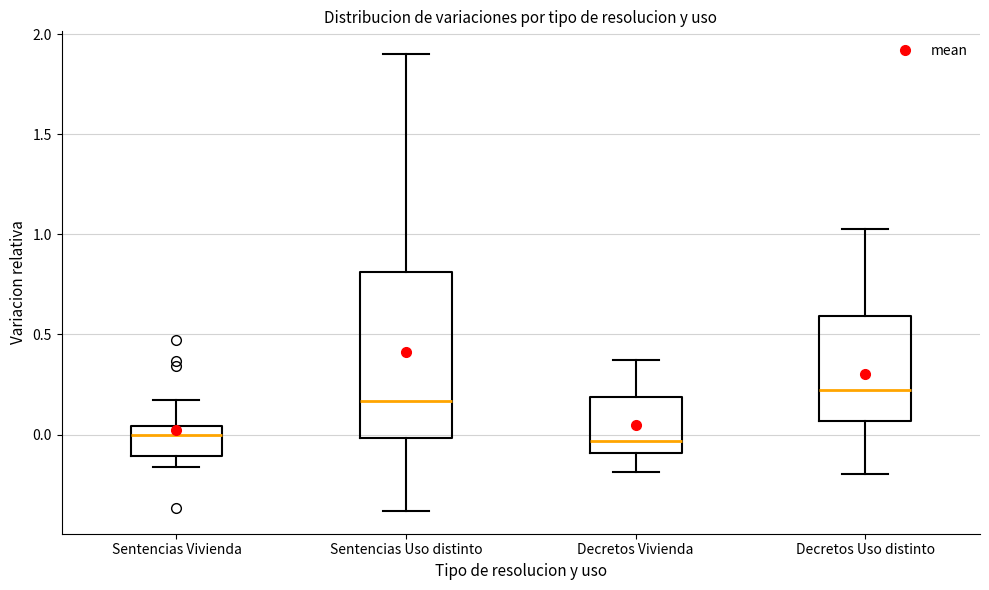

Reading left to right, read every box against the y-axis: the position of its median line, the range the box covers, and the ends of its whiskers. The values are not printed on the chart, so give them approximately, as read against the axis.

Sentencias Vivienda: median 0.00, box -0.10 to 0.05, whiskers -0.15 to 0.15
Sentencias Uso distinto: median 0.15, box 0.00 to 0.80, whiskers -0.40 to 1.90
Decretos Vivienda: median -0.05, box -0.10 to 0.20, whiskers -0.20 to 0.40
Decretos Uso distinto: median 0.20, box 0.05 to 0.60, whiskers -0.20 to 1.05